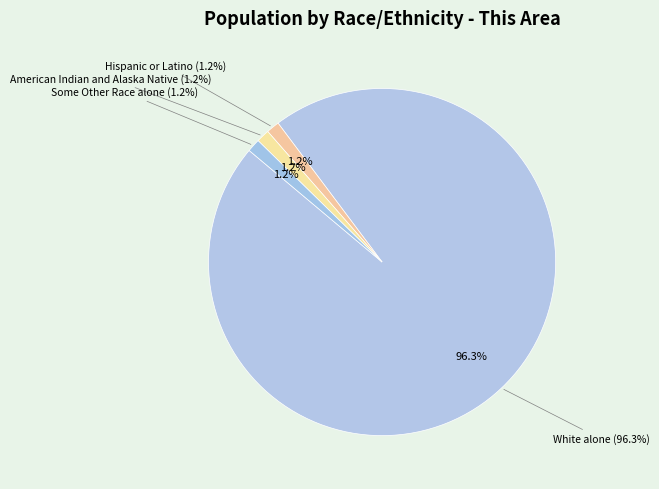

What portion of the pie excludes White alone?

3.7%